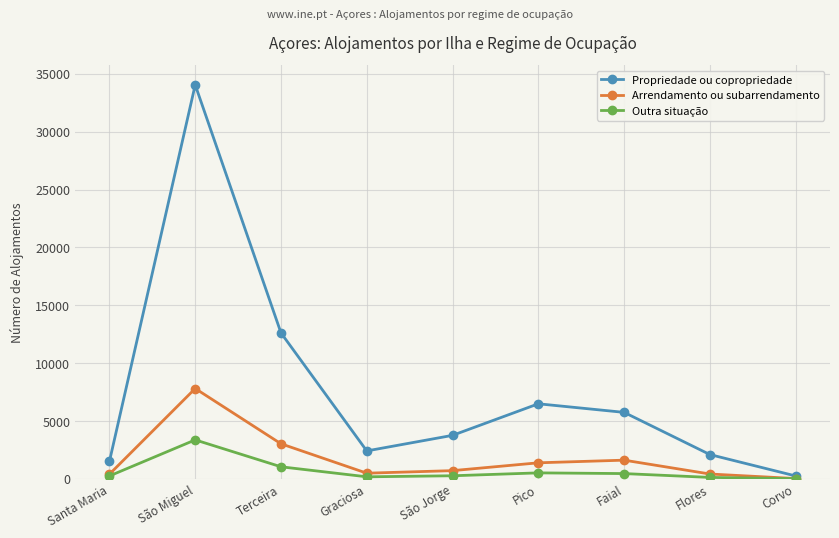

Is this an area chart (filled region under the line)?

No